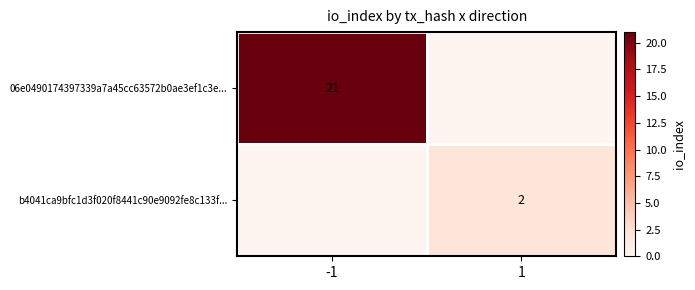

The value of b4041ca9bfc1d3f020f8441c90e9092fe8c133f... at 1 is 2. True or false?

True